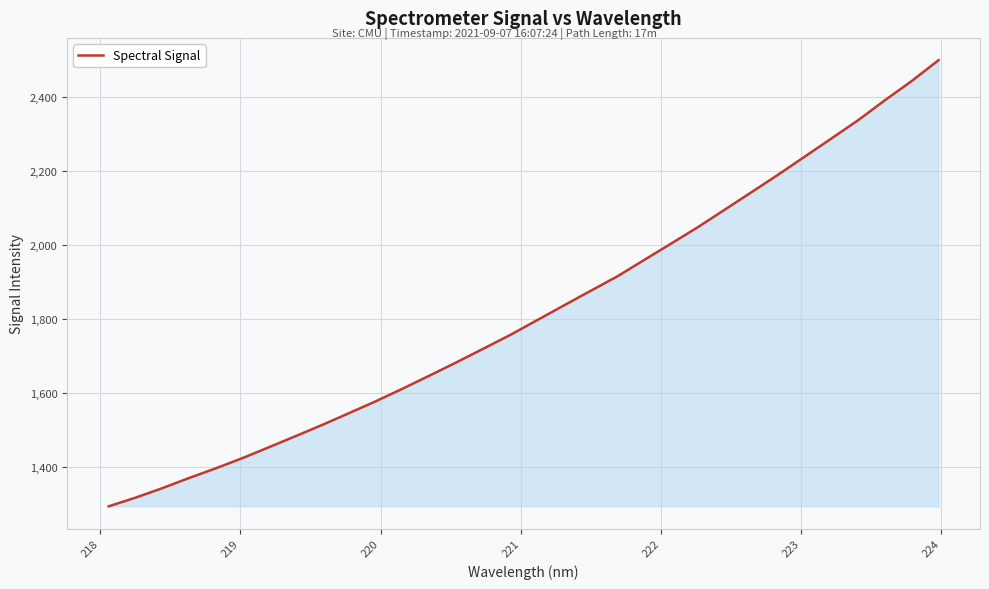

What is the difference between the maximum and minimum values?

1206.2